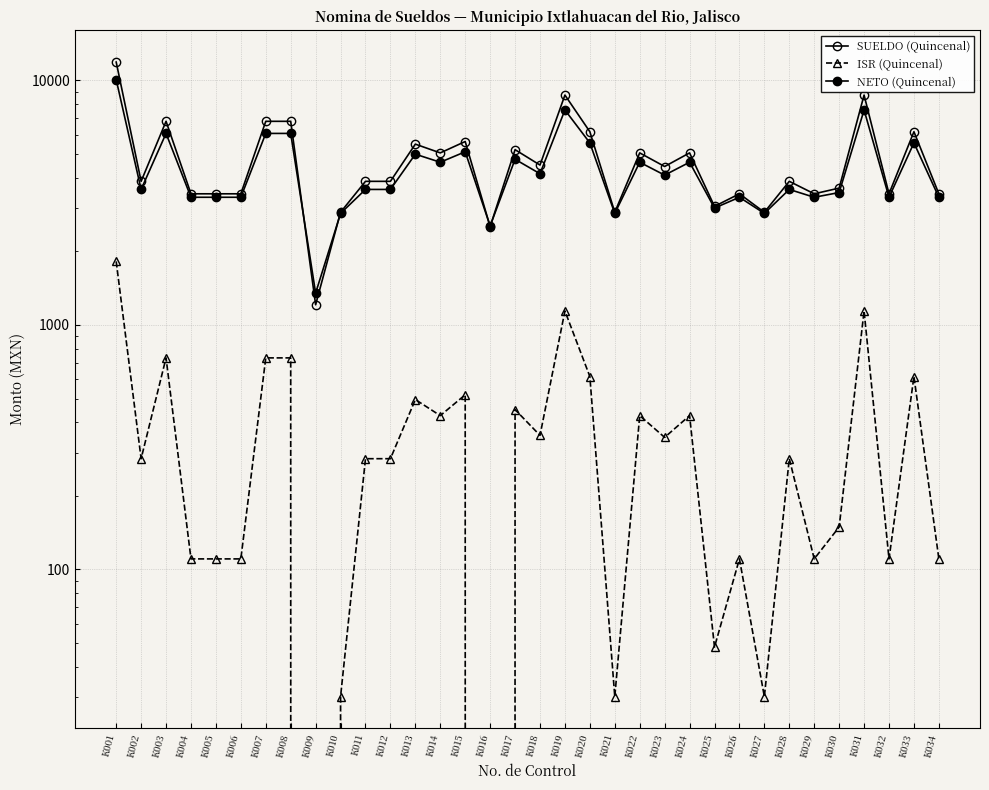

At how many categories does at least one series exceed 9758?

1